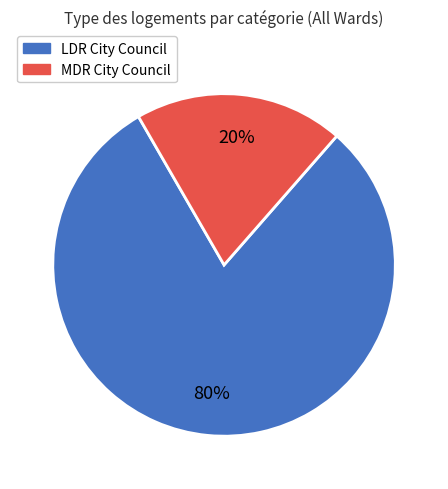

How many segments does this pie chart have?

2